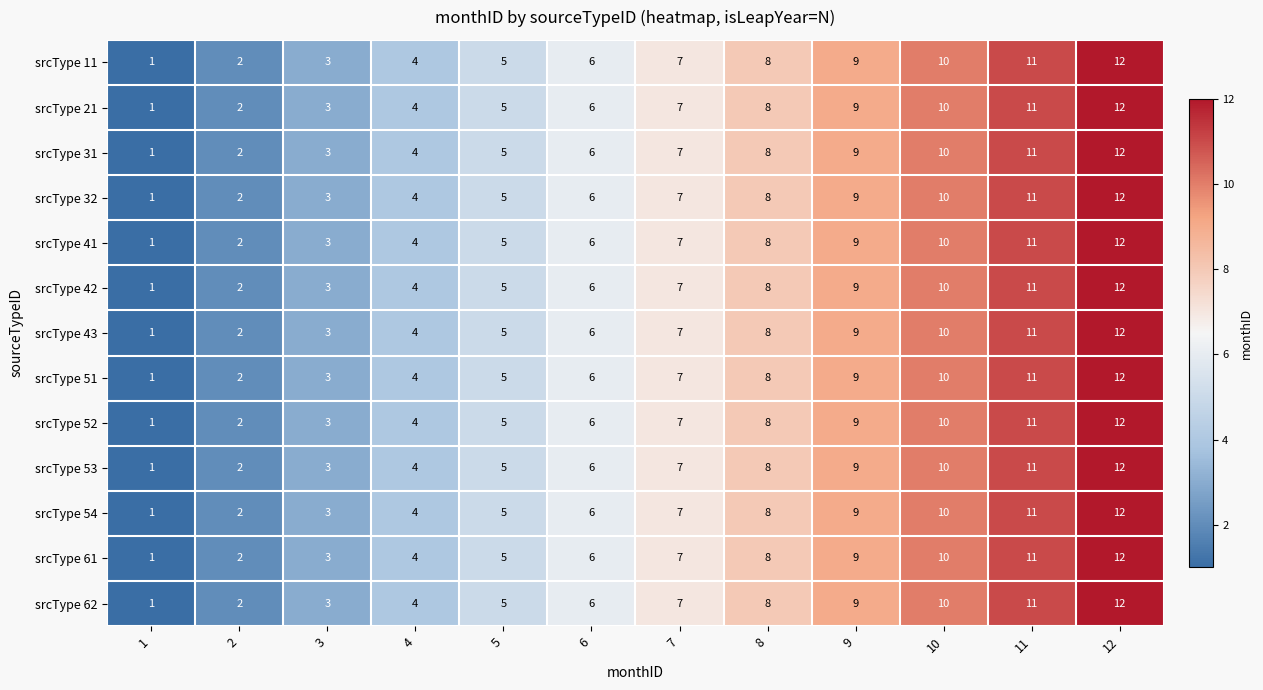

List the labels in order of srcType 51 value, largest first.

12, 11, 10, 9, 8, 7, 6, 5, 4, 3, 2, 1